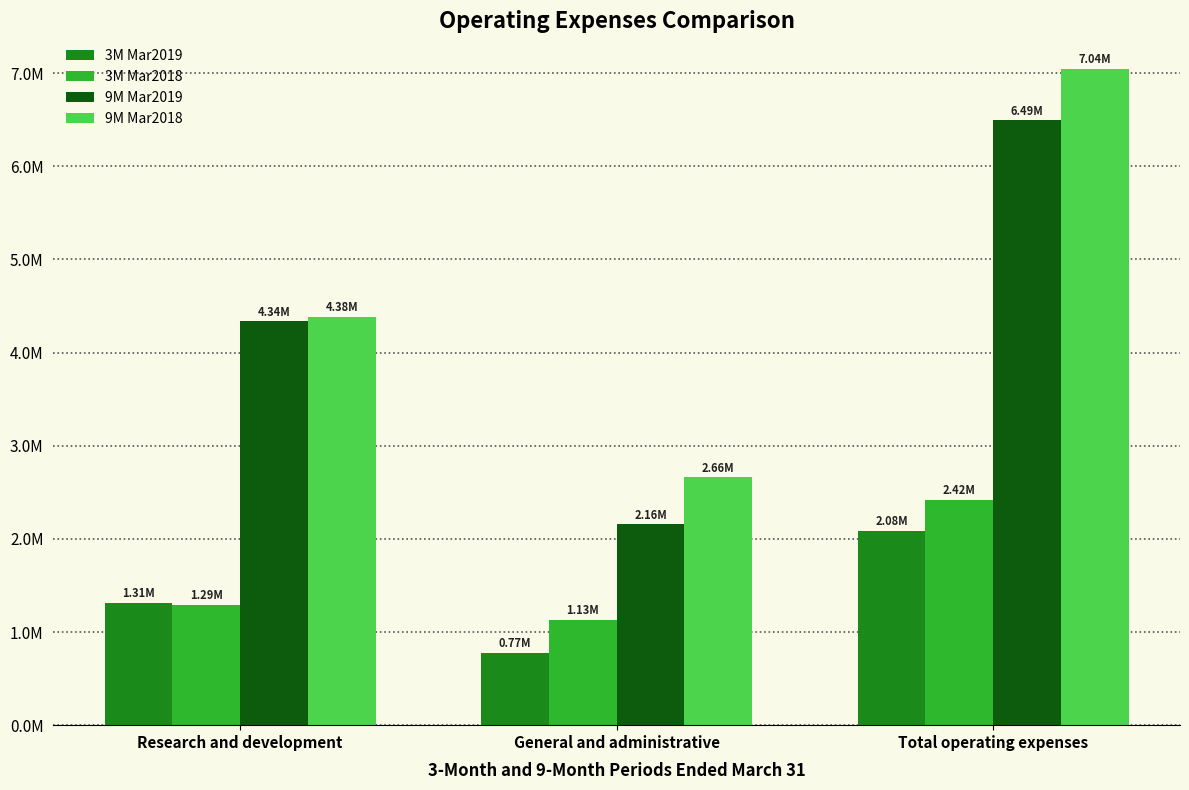

Which series has the widest spread of values?

9M Mar2018